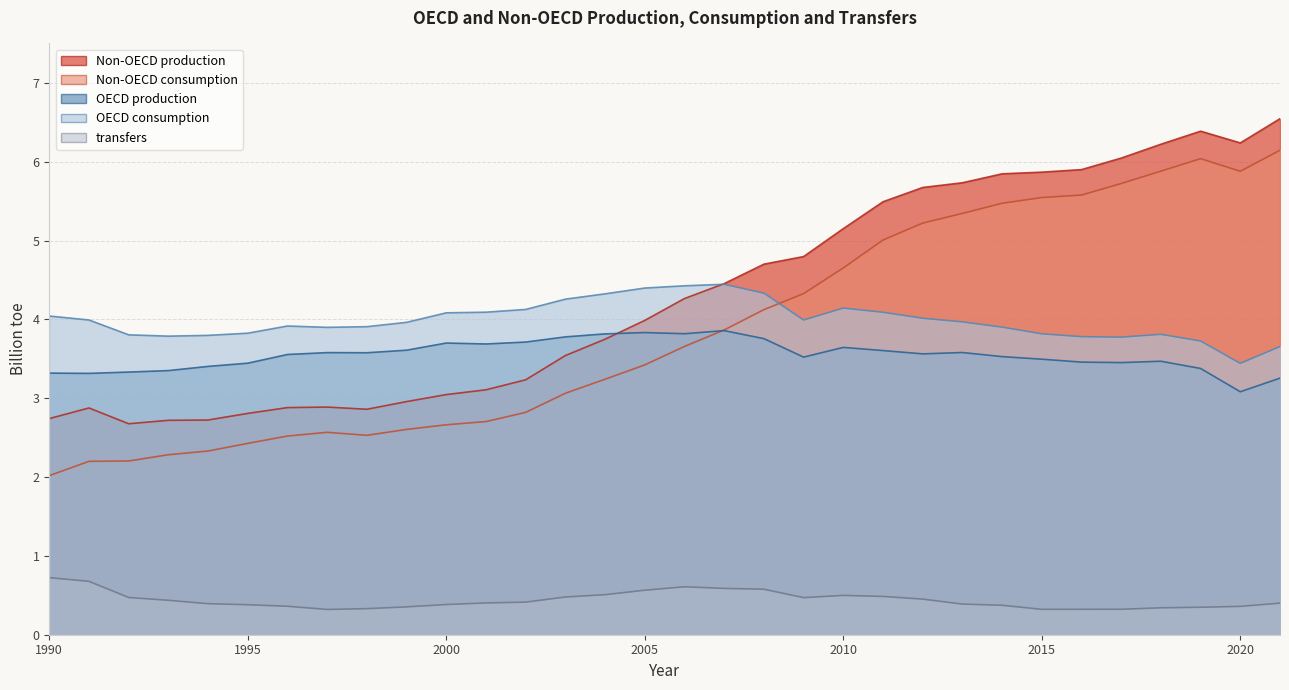

Reading left to right, transcribe all the data shown in this chart.

OECD_production: 3.3	3.3	3.3	3.4	3.4	3.4	3.6	3.6	3.6	3.6	3.7	3.7	3.7	3.8	3.8	3.8	3.8	3.9	3.8	3.5	3.6	3.6	3.6	3.6	3.5	3.5	3.5	3.5	3.5	3.4	3.1	3.3
OECD_consumption: 4.0	4.0	3.8	3.8	3.8	3.8	3.9	3.9	3.9	4.0	4.1	4.1	4.1	4.3	4.3	4.4	4.4	4.4	4.3	4.0	4.1	4.1	4.0	4.0	3.9	3.8	3.8	3.8	3.8	3.7	3.4	3.7
Non-OECD_production: 2.7	2.9	2.7	2.7	2.7	2.8	2.9	2.9	2.9	3.0	3.0	3.1	3.2	3.5	3.7	4.0	4.3	4.5	4.7	4.8	5.2	5.5	5.7	5.7	5.8	5.9	5.9	6.0	6.2	6.4	6.2	6.5
Non-OECD_consumption: 2.0	2.2	2.2	2.3	2.3	2.4	2.5	2.6	2.5	2.6	2.7	2.7	2.8	3.1	3.2	3.4	3.7	3.9	4.1	4.3	4.7	5.0	5.2	5.3	5.5	5.5	5.6	5.7	5.9	6.0	5.9	6.1
transfers: 0.7	0.7	0.5	0.4	0.4	0.4	0.4	0.3	0.3	0.4	0.4	0.4	0.4	0.5	0.5	0.6	0.6	0.6	0.6	0.5	0.5	0.5	0.5	0.4	0.4	0.3	0.3	0.3	0.3	0.3	0.4	0.4